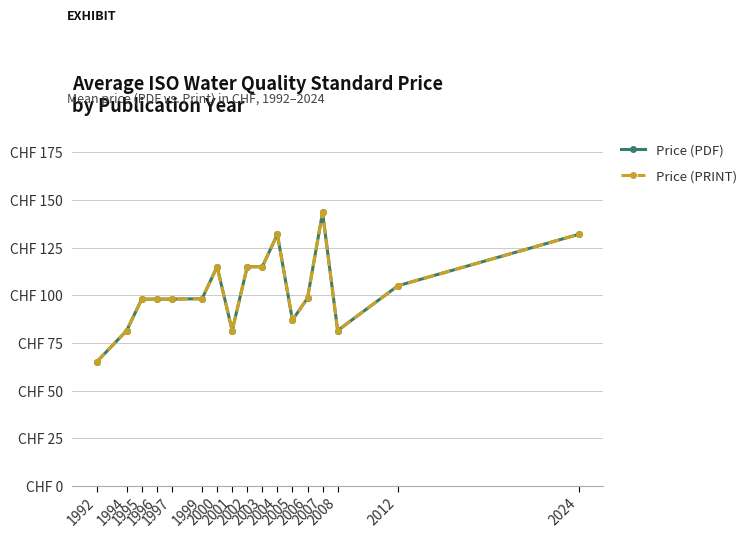

Is this an area chart (filled region under the line)?

No